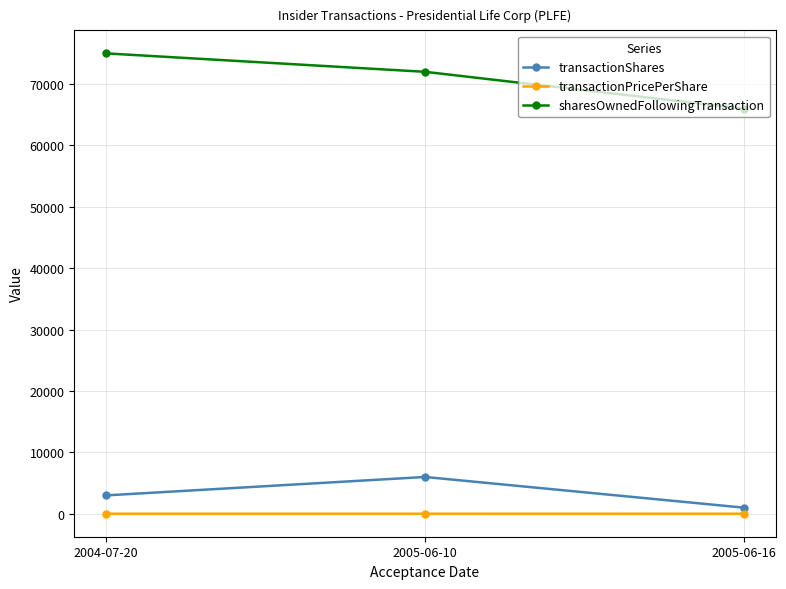

True or false: sharesOwnedFollowingTransaction has a value of 66000.0 at 2005-06-16.

True